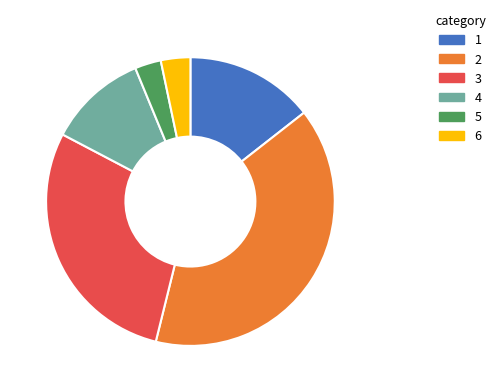

Is there any slice that represents more than half of the pie?

No